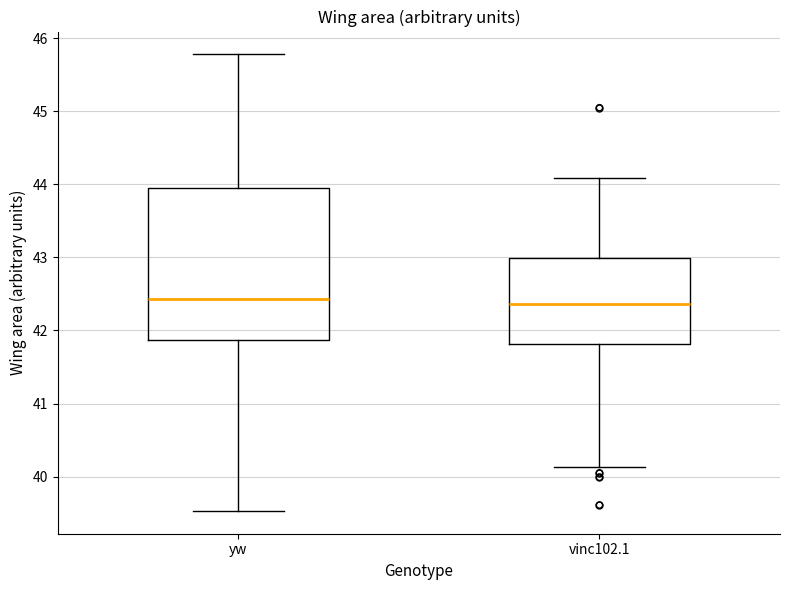

Where is the lower edge of the box for yw on the y-axis? The values are not printed on the chart, so give them approximately, as read against the axis.

41.9